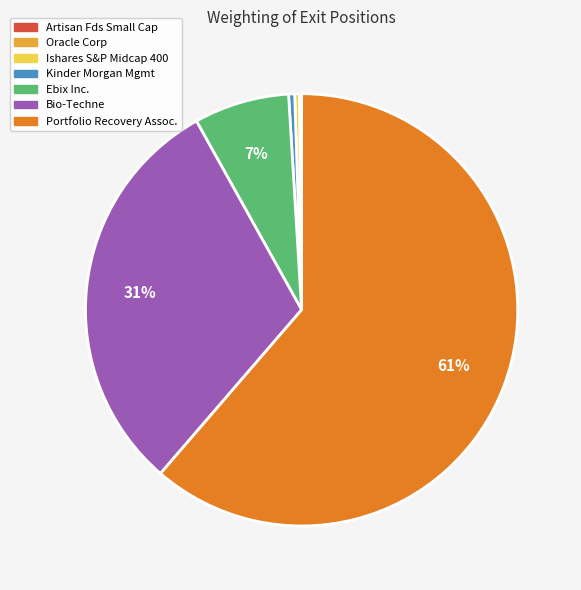

True or false: Kinder Morgan Mgmt accounts for 0% of the total.

True